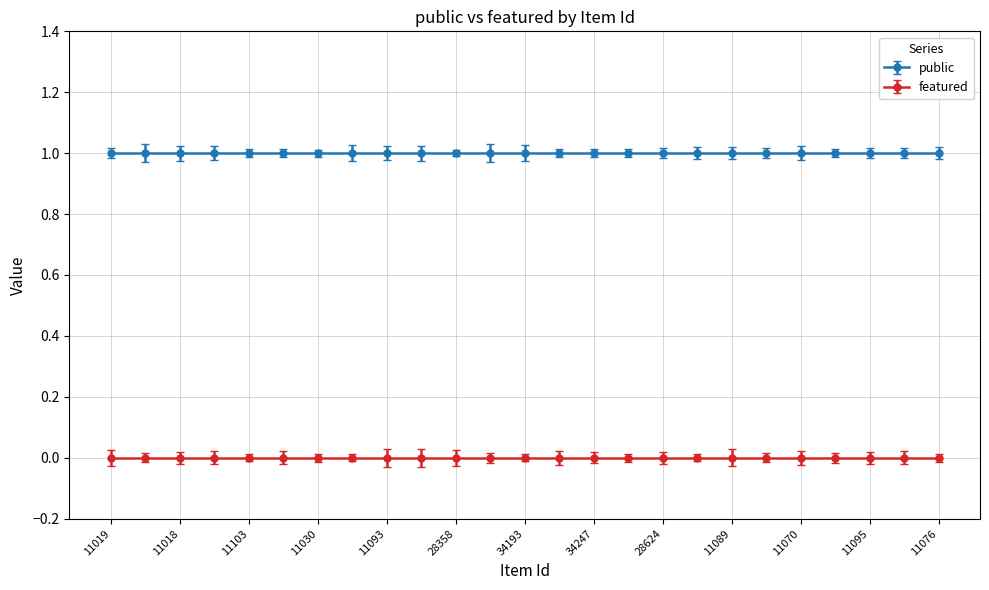

Which has a higher value, 11102 or 11103?

11102